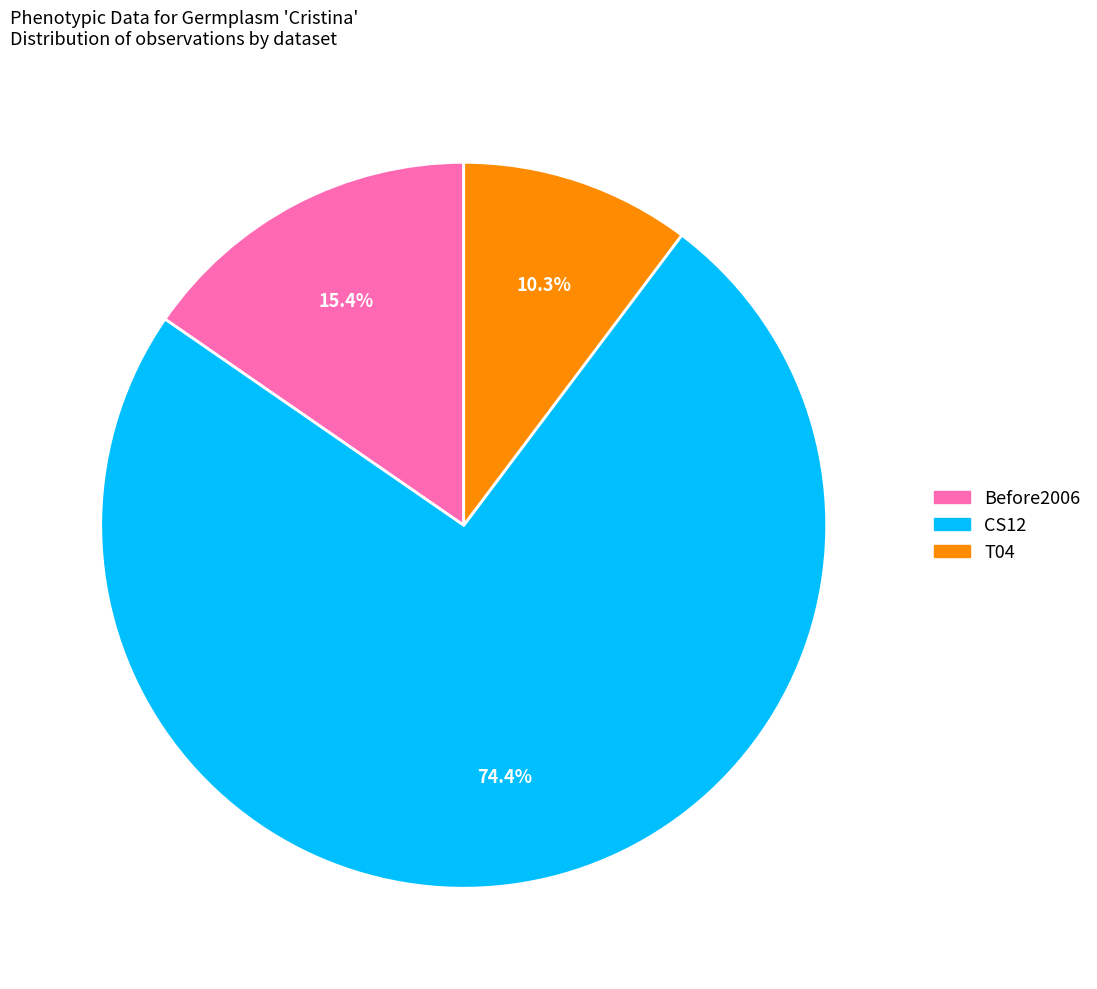

To the nearest percent, what is the difference between the T04 and CS12 slice percentages?

64%